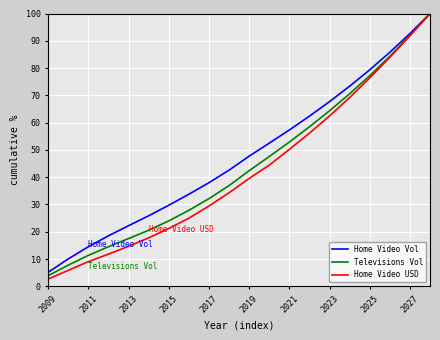

What is the greatest value displayed?

100.0